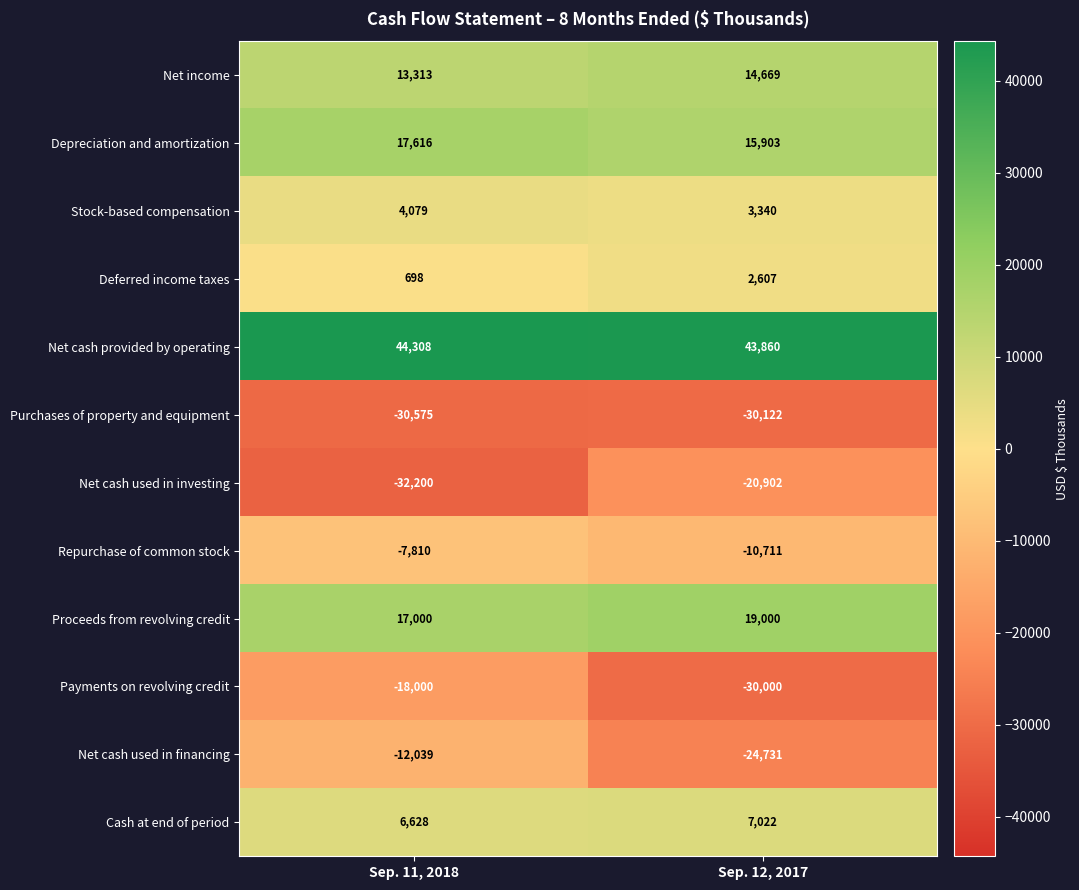

At how many categories does at least one series exceed 42568?

2